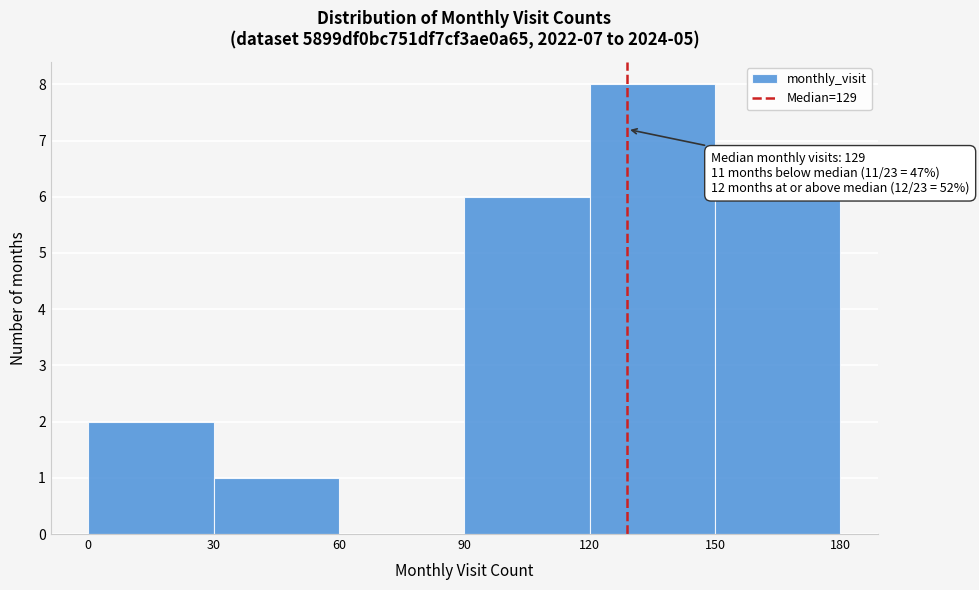

Which range on the x-axis has the tallest bar?

120 to 150